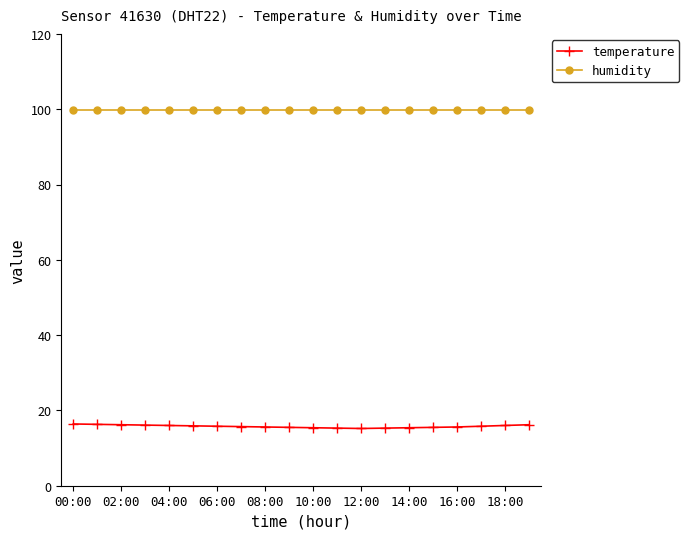

Which series has the largest total across all categories?

humidity